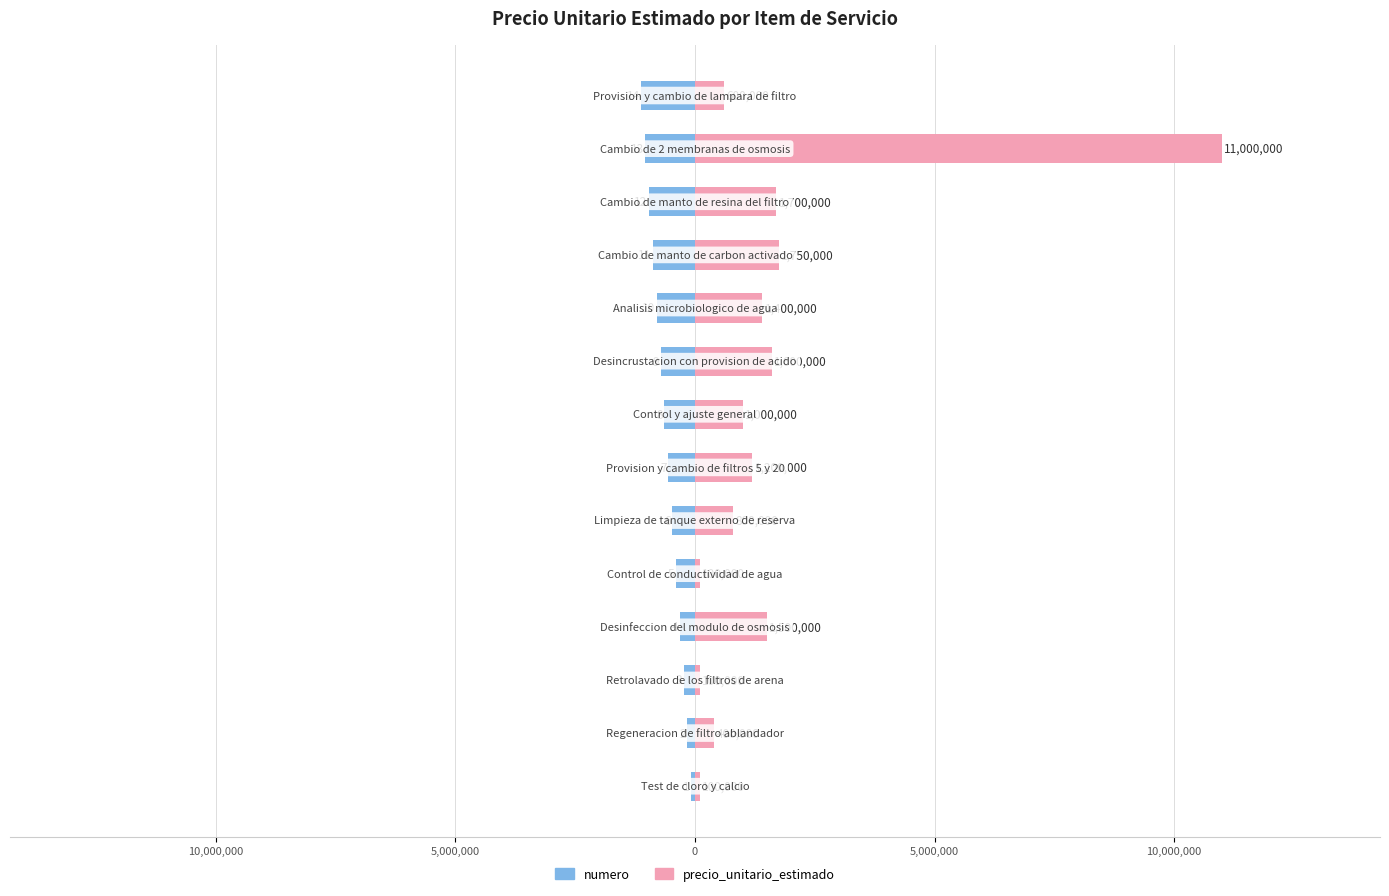

Rank the series by their average value, from lowest to highest.

numero, precio_unitario_estimado